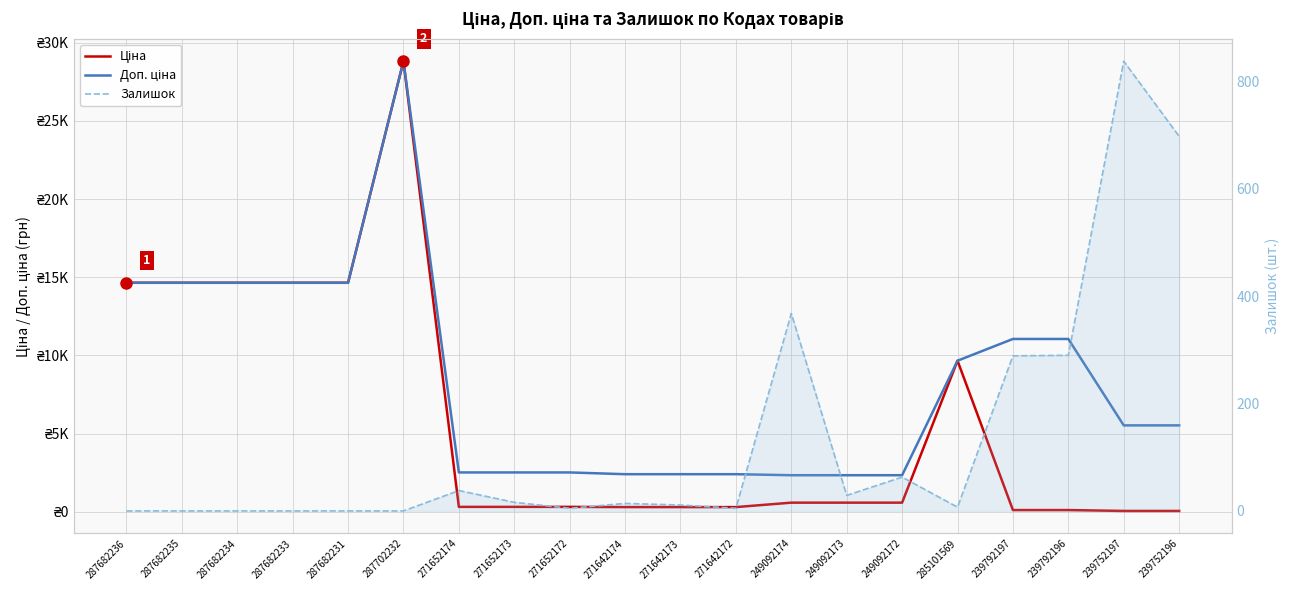

Is the value of Залишок at 287682234 greater than the value of Ціна at 271652172?

No